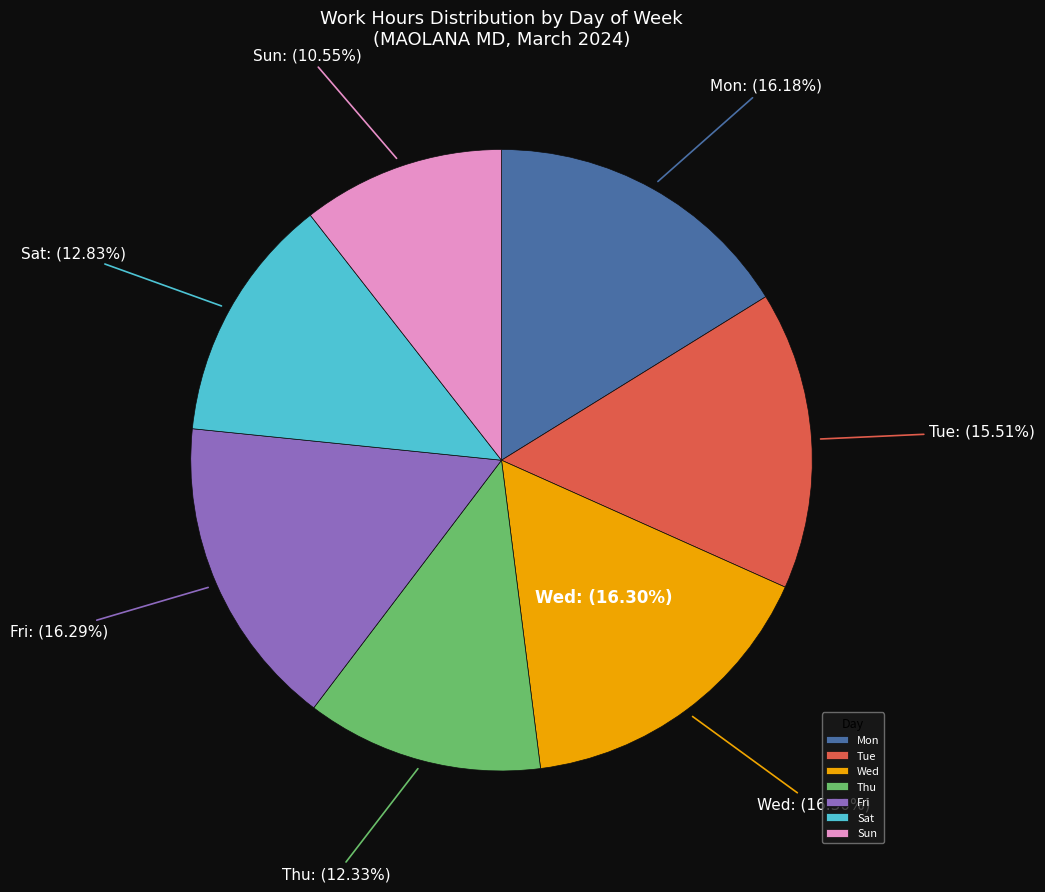

Is there any slice that represents more than half of the pie?

No